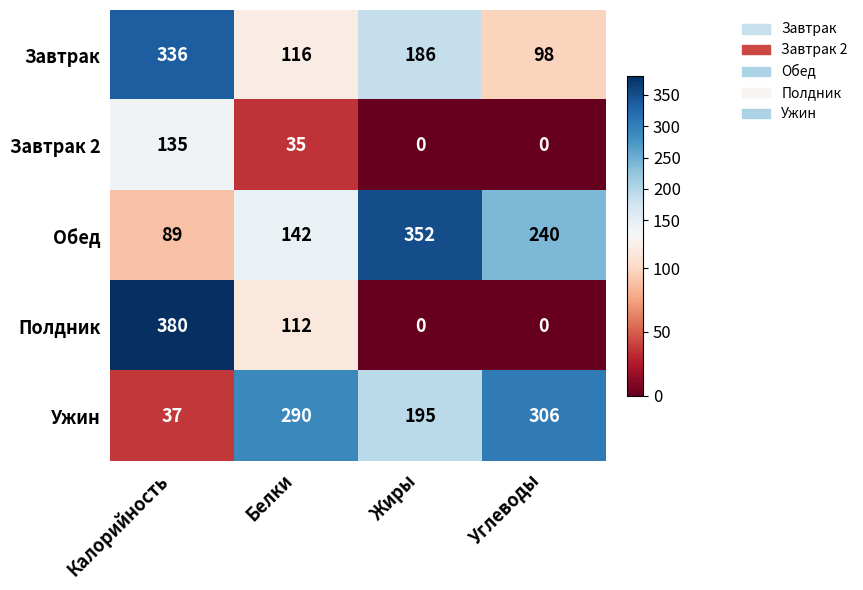

Which category has the lowest value in the Обед series?

Калорийность